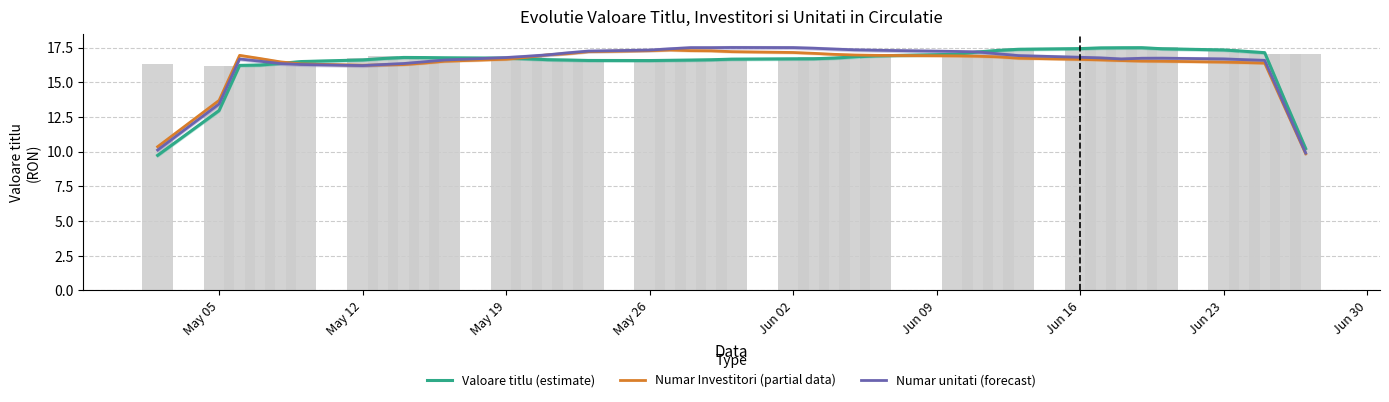

What is the lowest value of the Numar Investitori (partial) series?

9.8